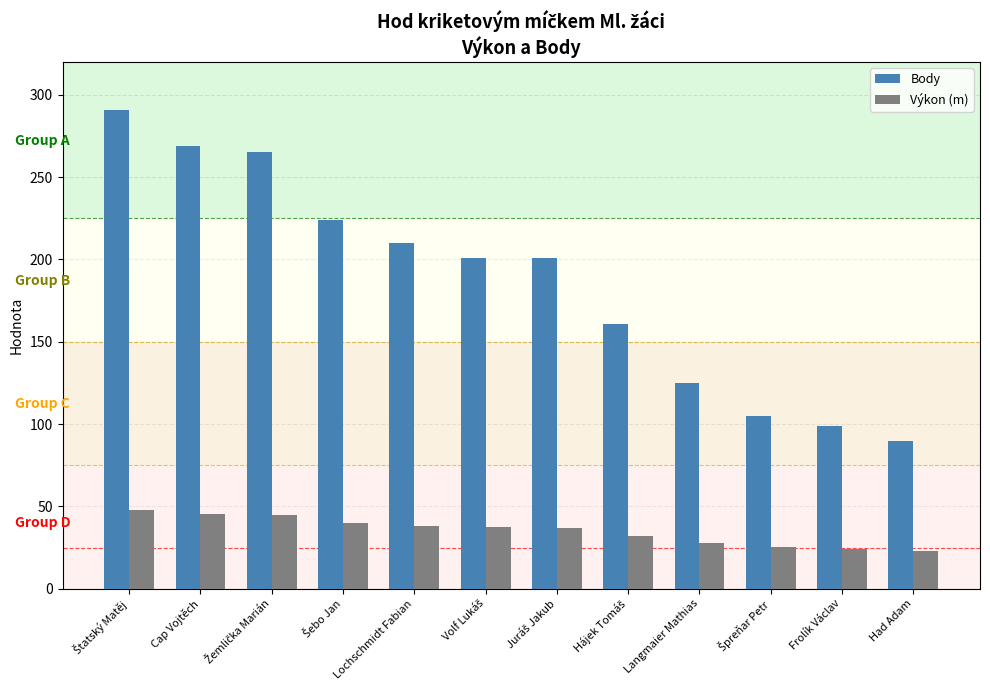

How many data points in Body are less than 201?

5